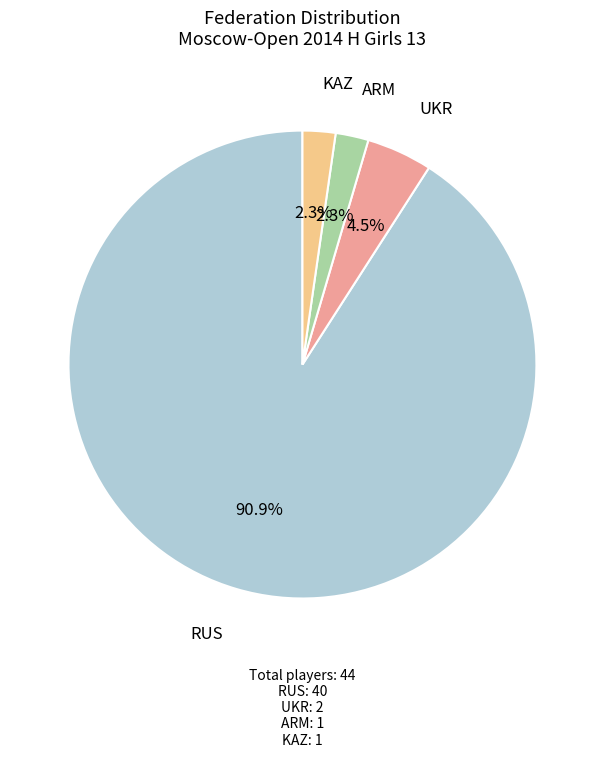

What percentage is NOT represented by KAZ?

97.7%